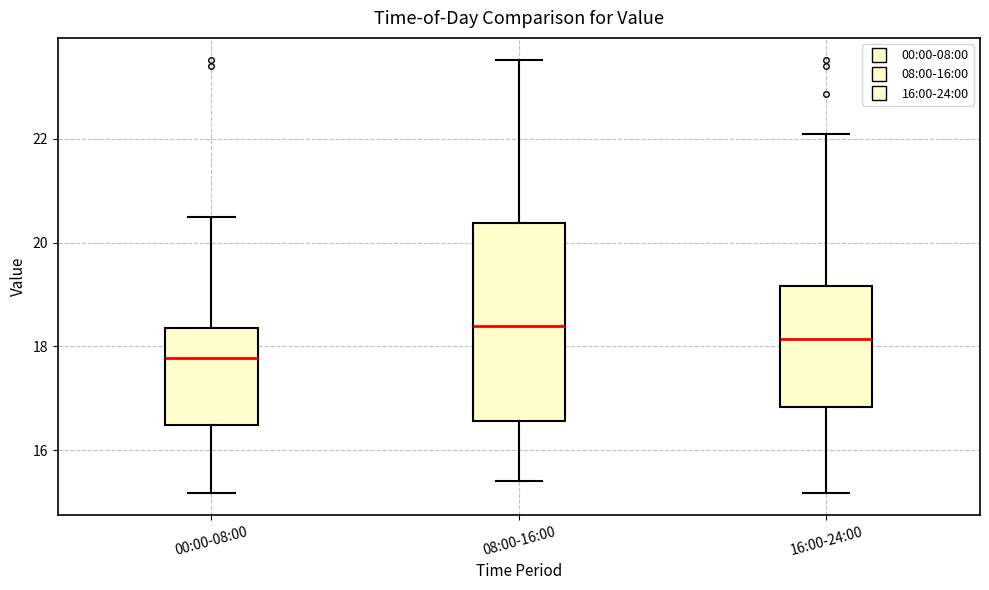

Which box is the tallest, from its lower edge to its upper edge?

08:00-16:00